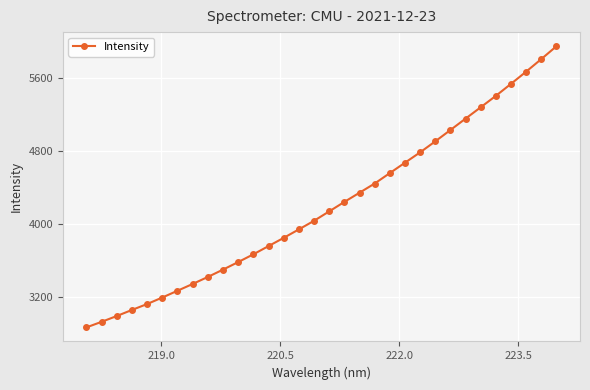

What is the value of the 21st point from the left?

4553.5